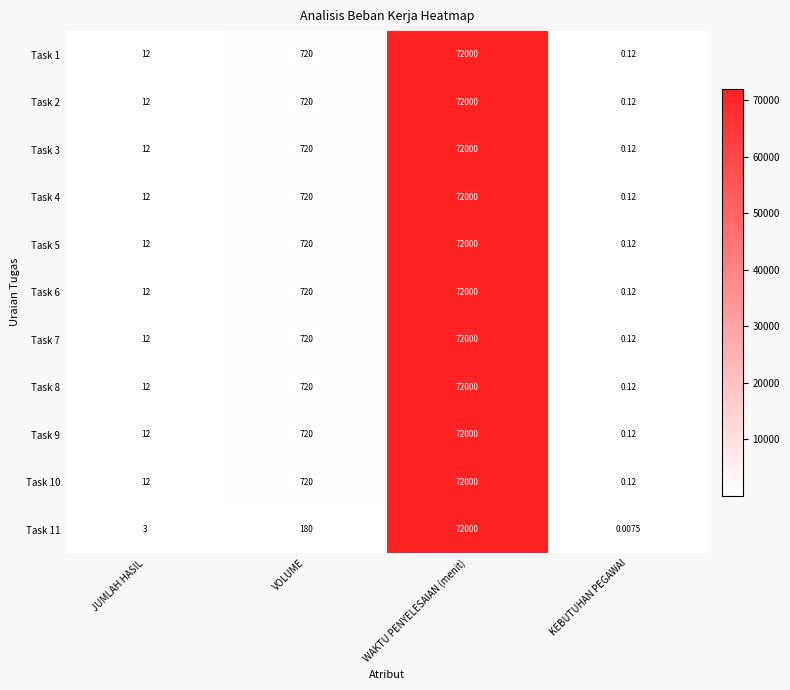

Rank the categories by Task 2 value from lowest to highest.

KEBUTUHAN PEGAWAI, JUMLAH HASIL, VOLUME, WAKTU PENYELESAIAN (menit)